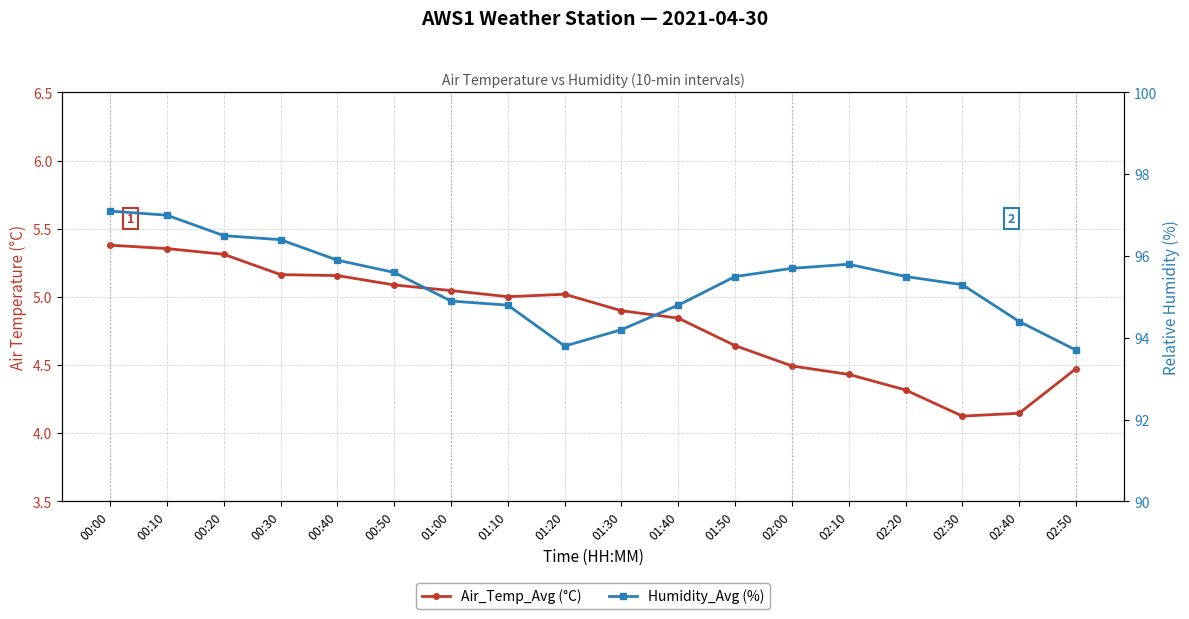

How many values in the Air_Temp_Avg (°C) series exceed 5?

9